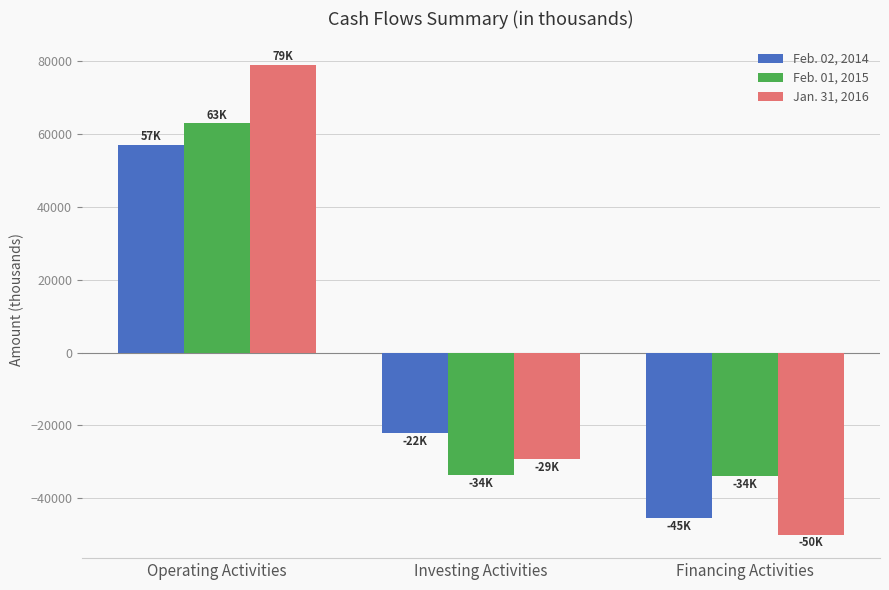

What are all the series names shown in the legend?

Feb. 02, 2014, Feb. 01, 2015, Jan. 31, 2016